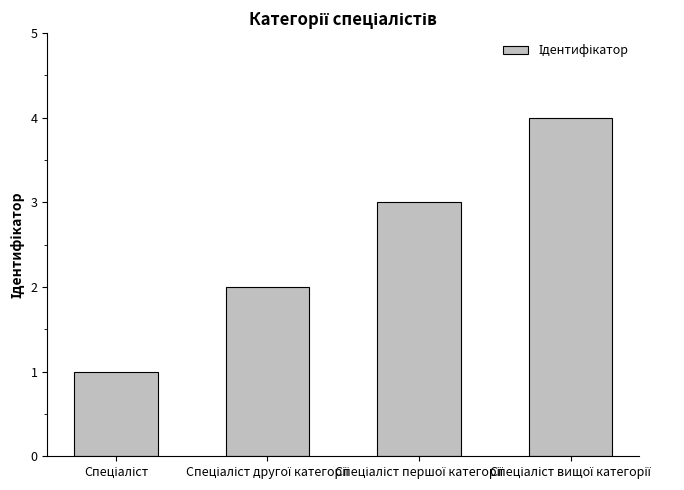

What is the maximum value shown in the chart?

4